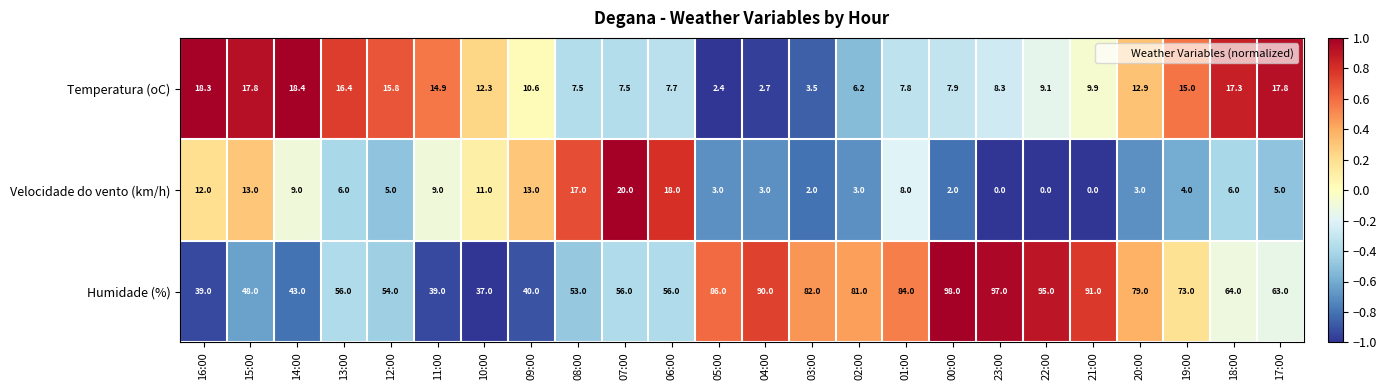

Is it true that Temperatura (oC) equals 9.1 at 22:00?

True